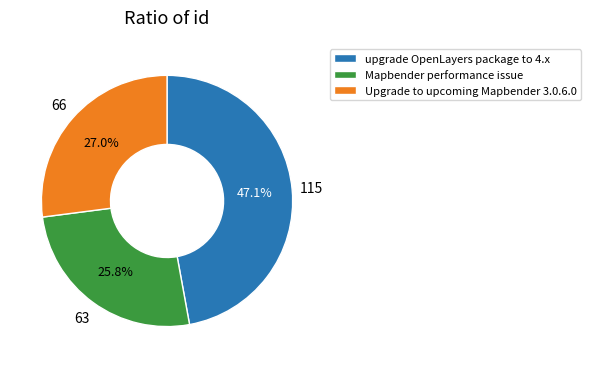

Which category has the smallest portion of the pie?

Mapbender performance issue